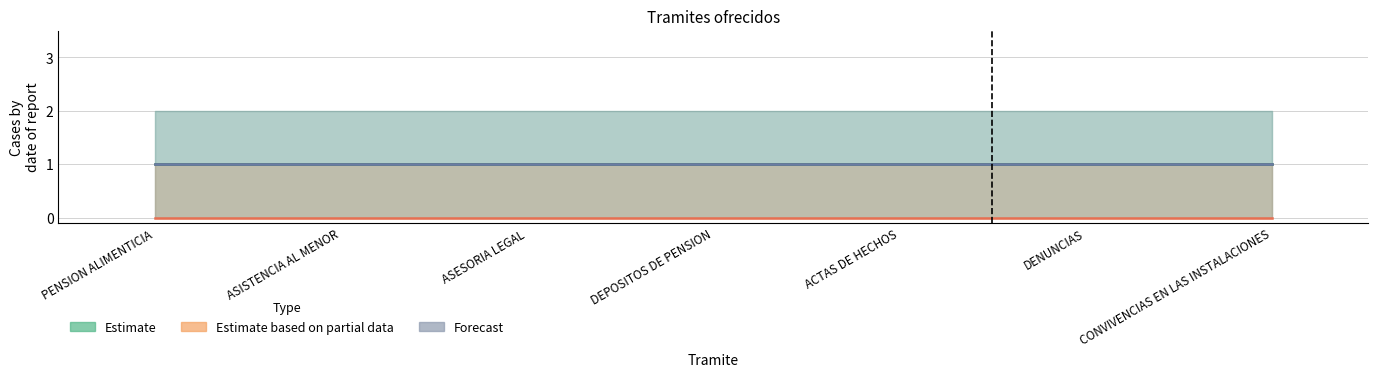

At which category is the sum across all series the highest?

PENSION ALIMENTICIA